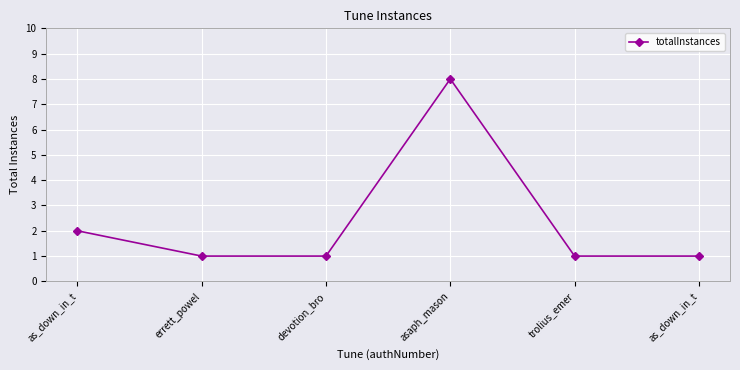

What is the value of the 5th point from the left?

1